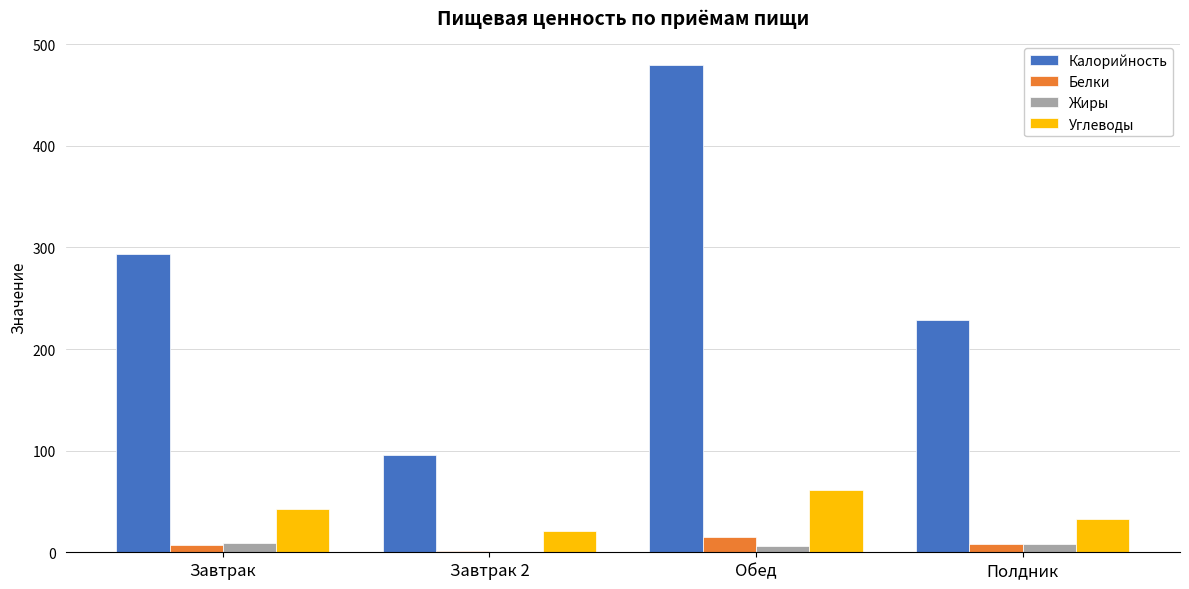

What are all the series names shown in the legend?

Калорийность, Белки, Жиры, Углеводы